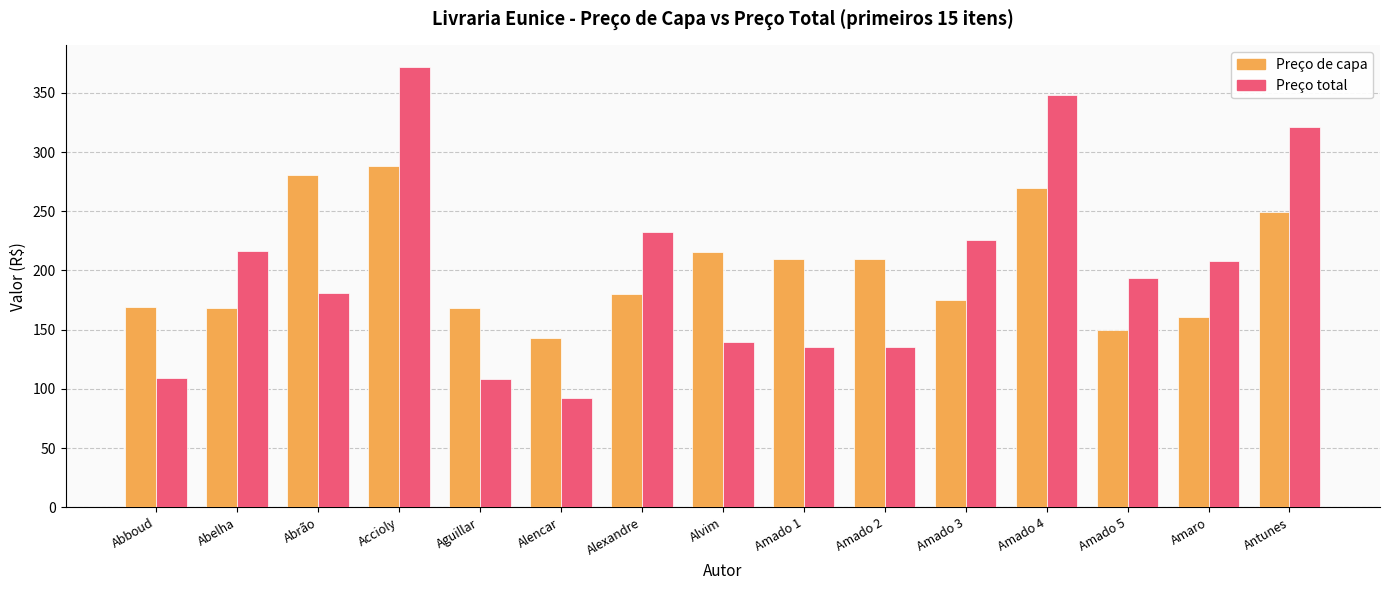

Which series has the largest range (max minus min)?

Preço total